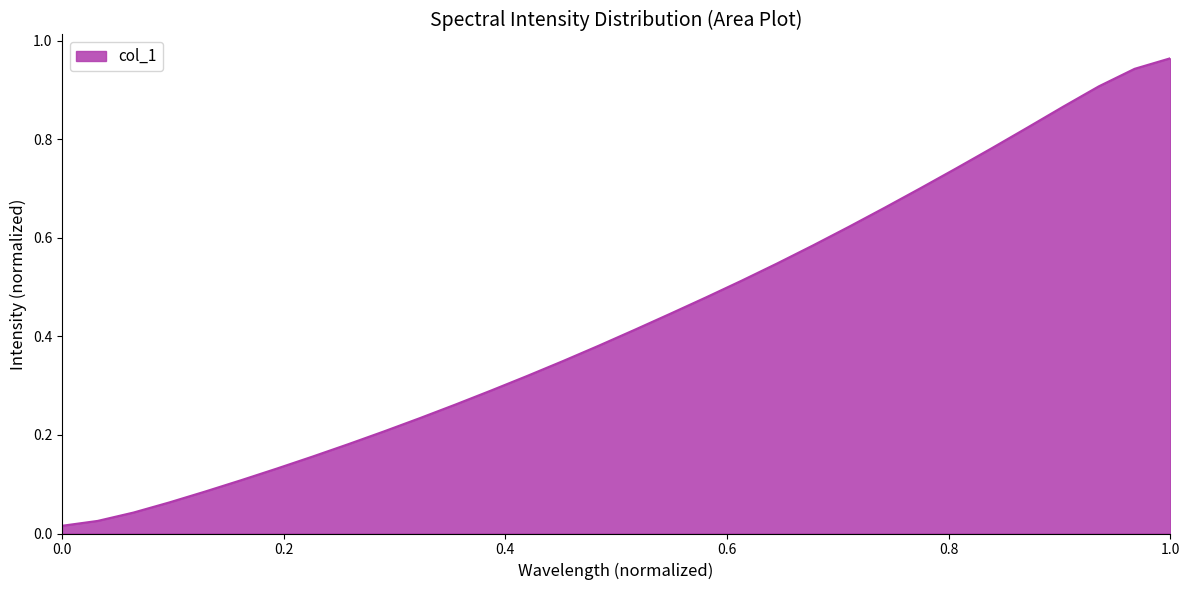

What is the maximum value shown in the chart?

1.0